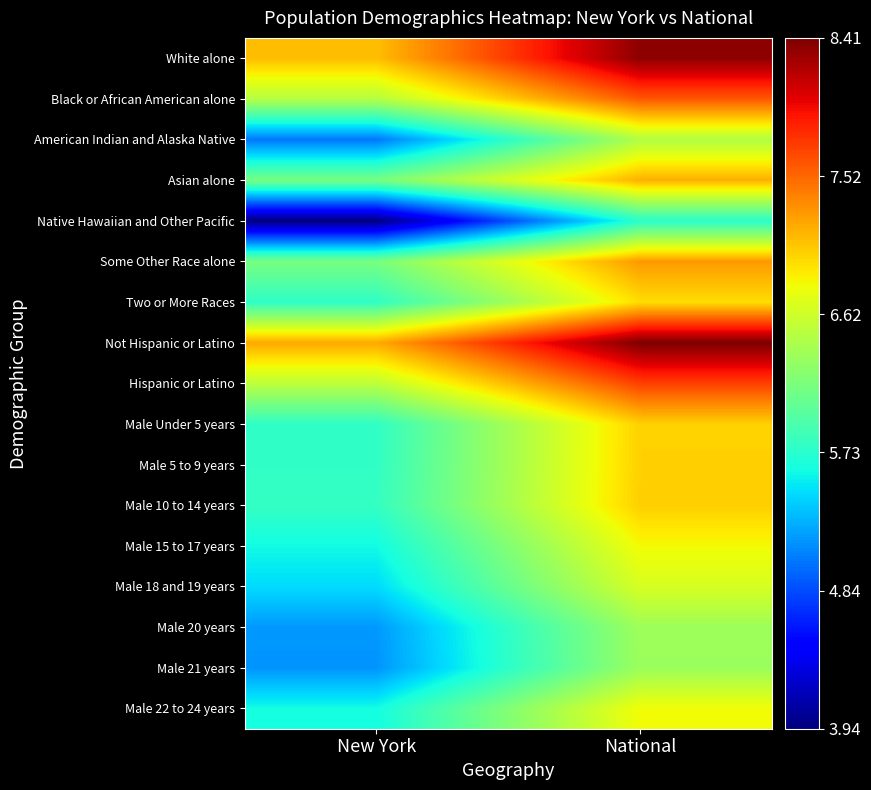

What is the smallest value displayed?

3.9